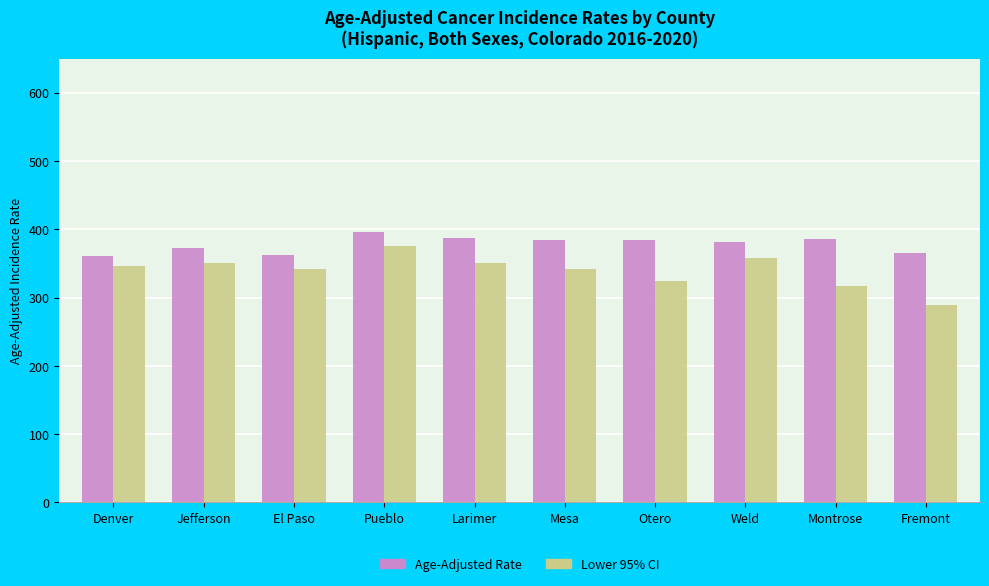

What is the difference between the maximum and minimum values in the Lower 95% CI series?

85.4